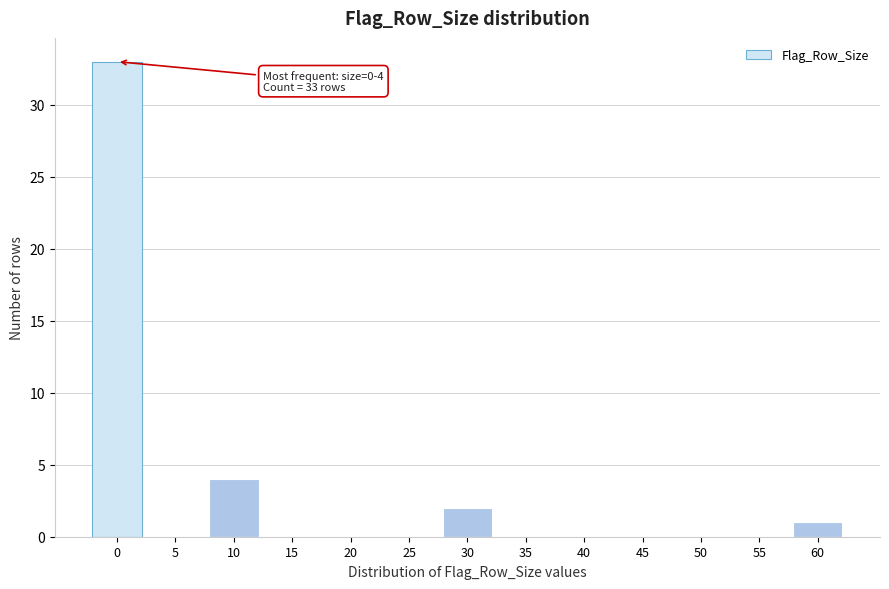

Reading left to right, extract all data points from this chart.

0=33	5=0	10=4	15=0	20=0	25=0	30=2	35=0	40=0	45=0	50=0	55=0	60=1